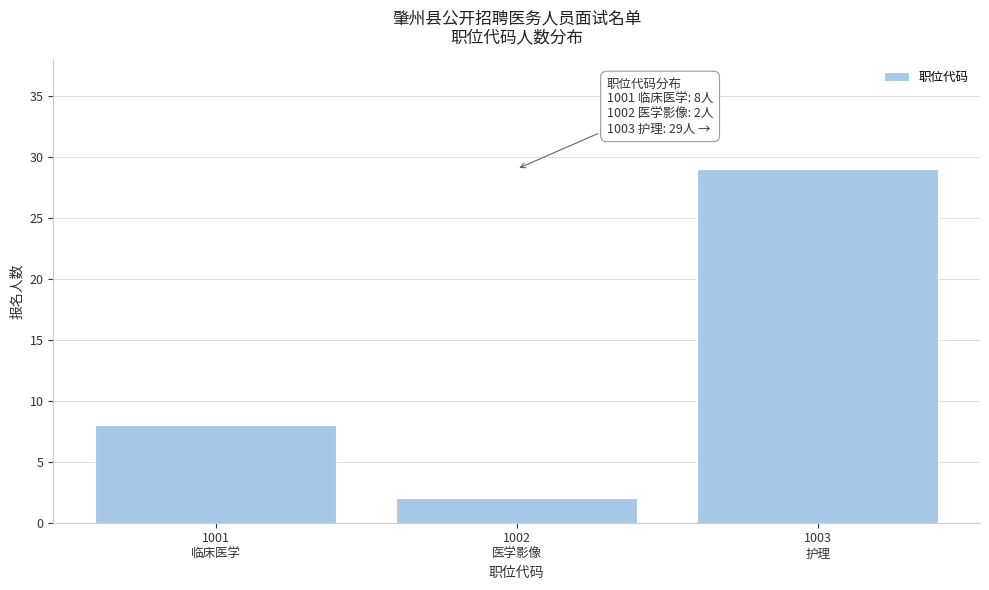

Reading left to right, transcribe all the data shown in this chart.

8	2	29